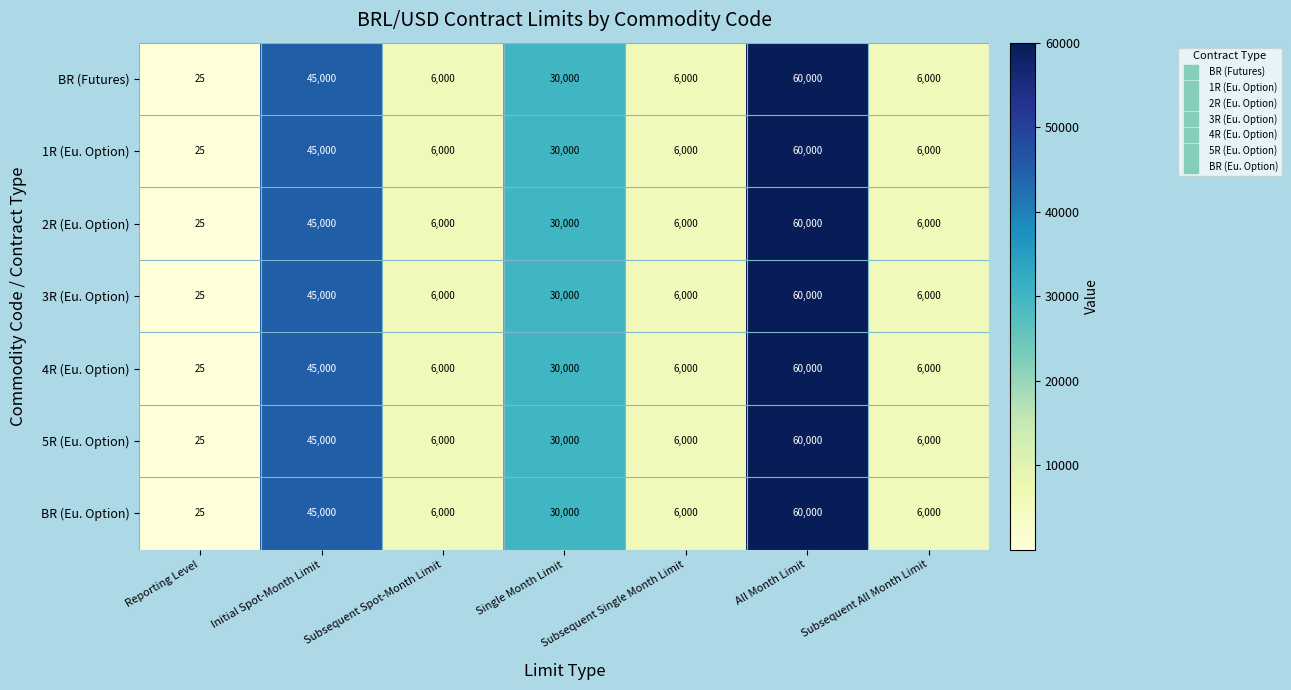

At which category is the sum across all series the highest?

All Month Limit